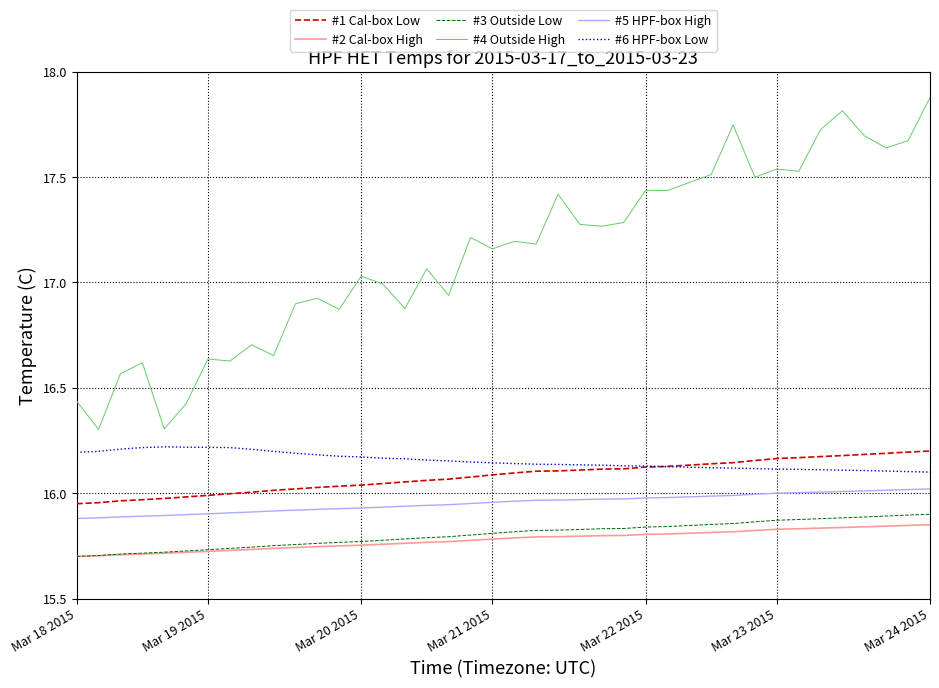

True or false: #5 HPF-box High and #1 Cal-box Low intersect in this chart.

False